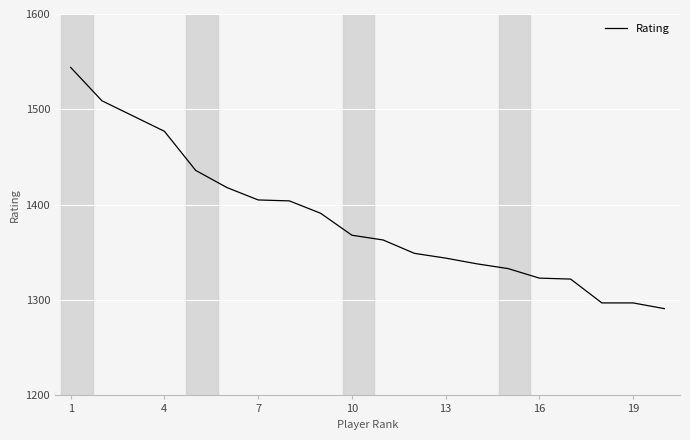

What is the maximum value shown in the chart?

1544